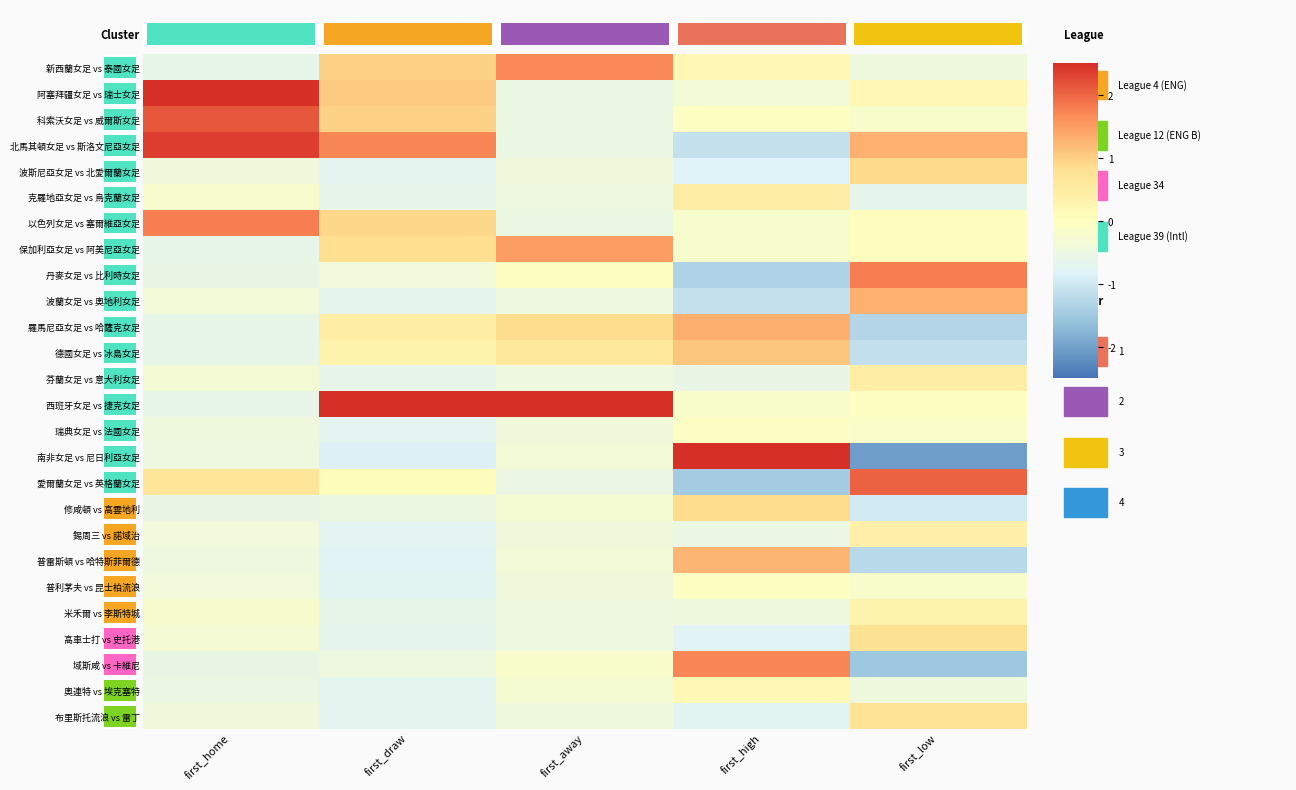

How many series are shown in this chart?

26